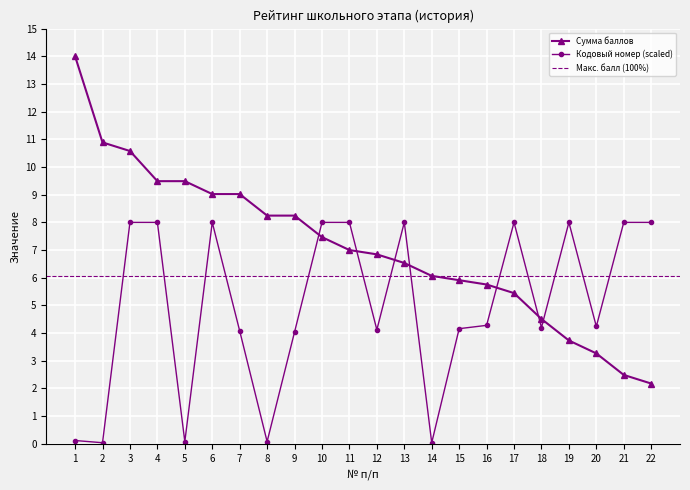

How many times do Сумма баллов and Кодовый номер (scaled) cross each other?

7